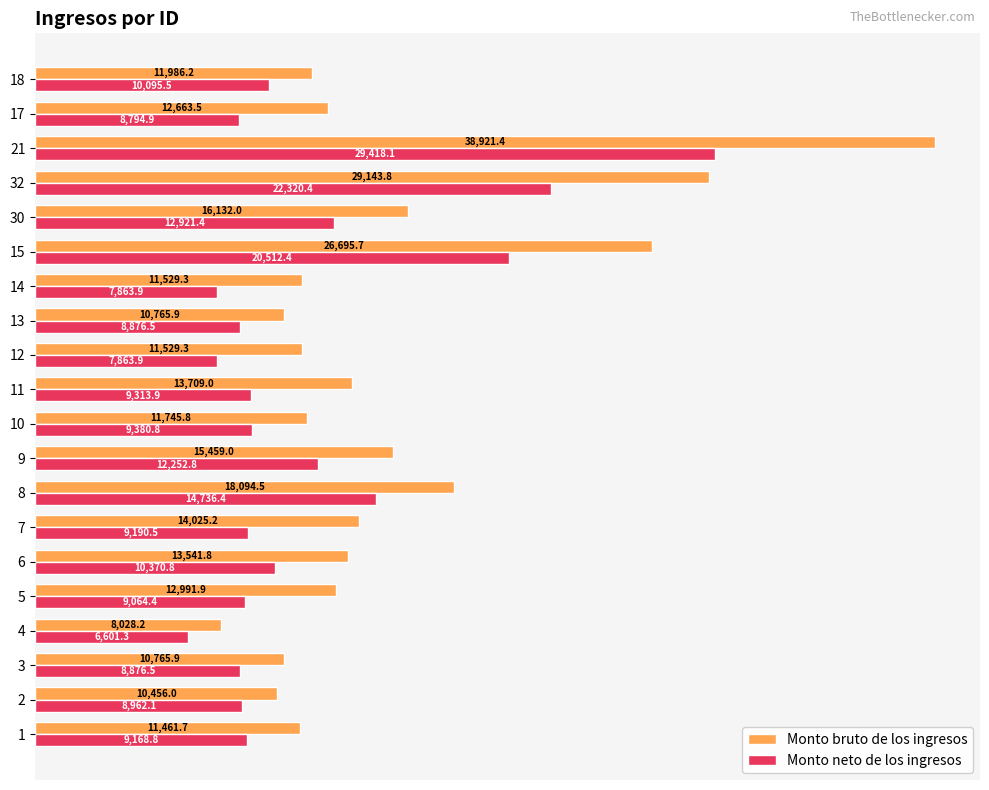

At which category does the chart reach its peak across all series?

21